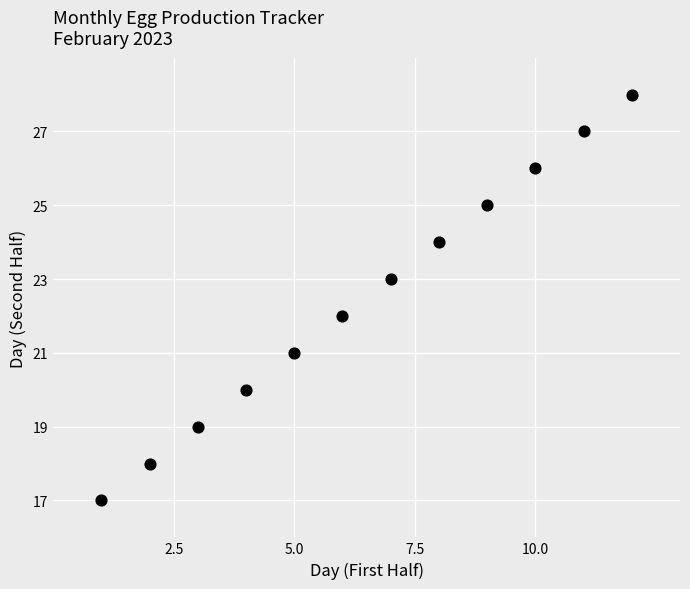

What is the average X value?

6